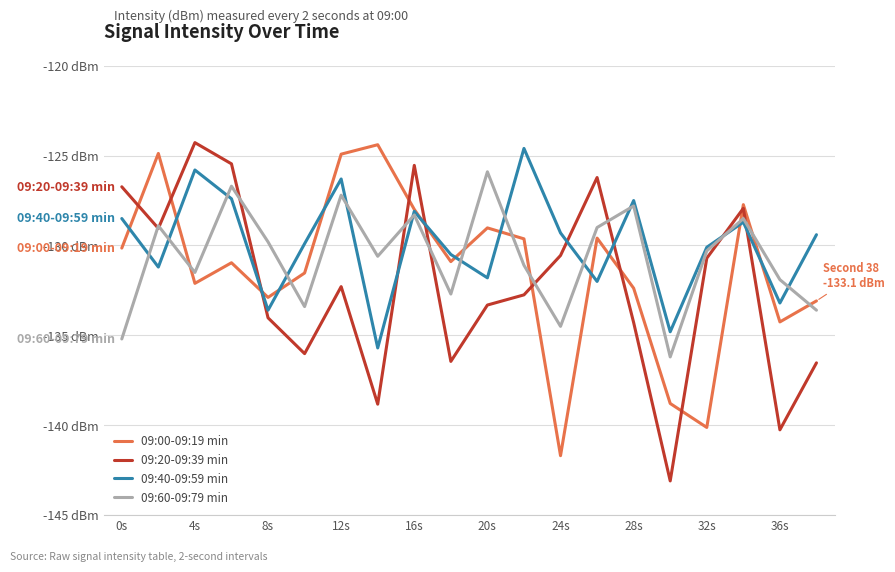

Does the chart display data point markers on the line(s)?

No